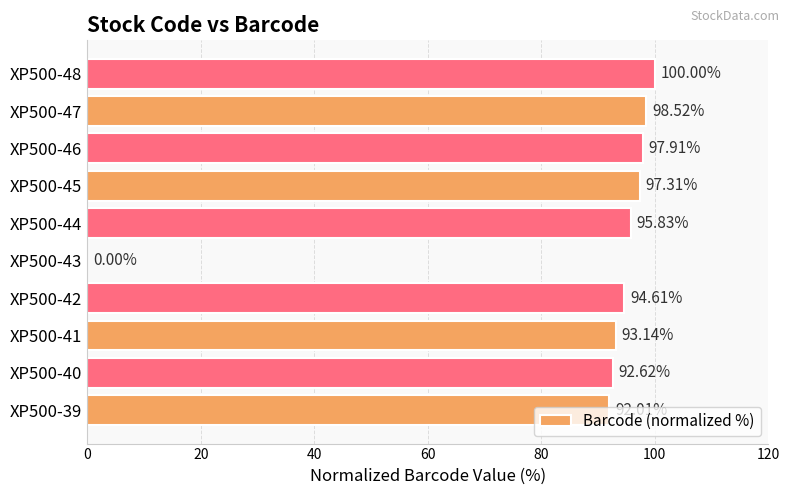

Count the number of data series in this chart.

1